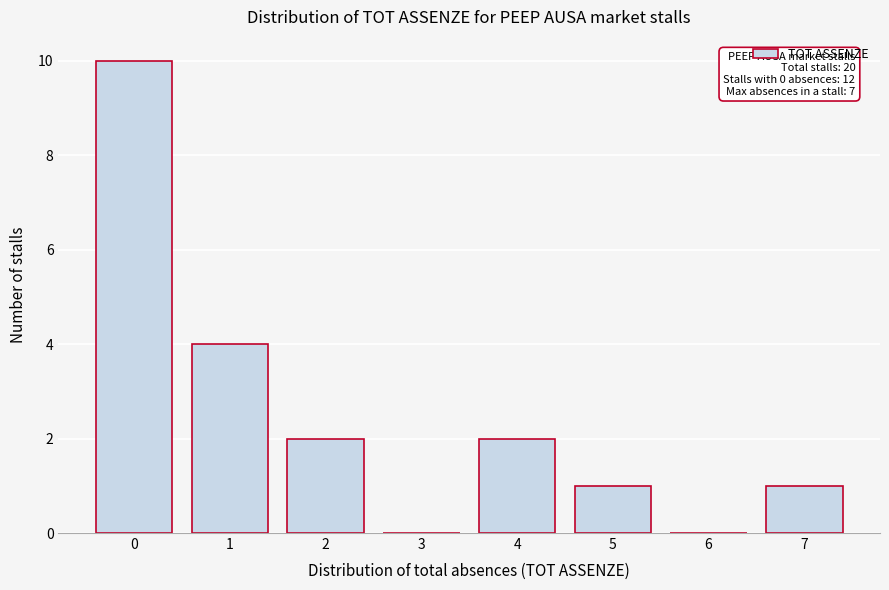

Reading left to right, transcribe all the data shown in this chart.

0=10	1=4	2=2	3=0	4=2	5=1	6=0	7=1